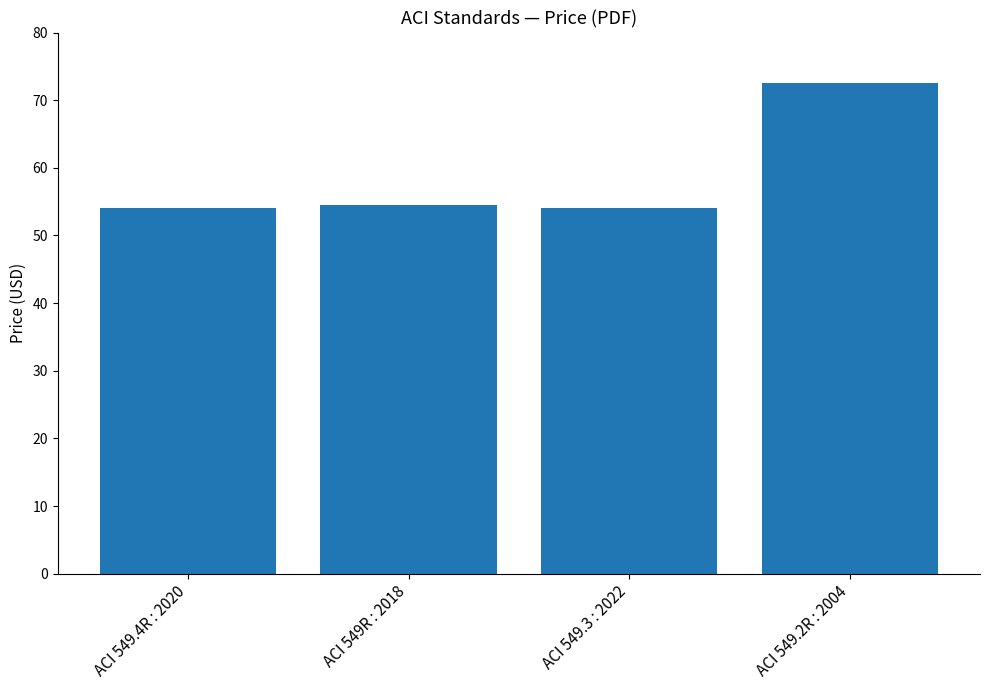

Reading right to left, list all the values displayed in this chart.

72.5	54.0	54.5	54.0